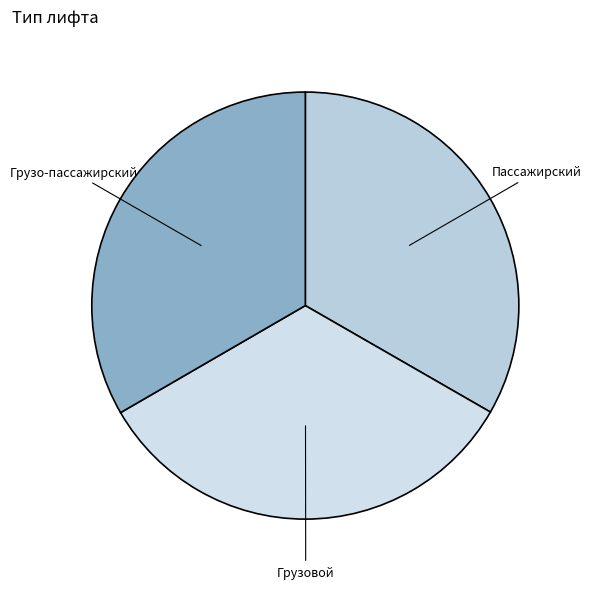

How many slices are in this pie chart?

3